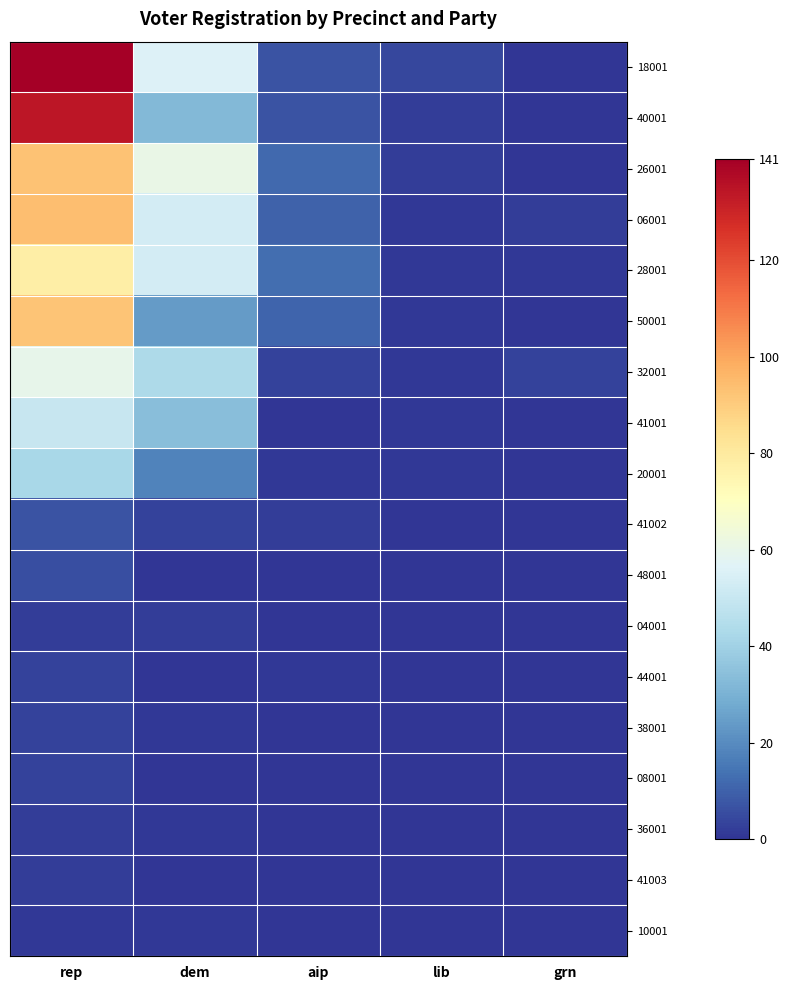

List the series in order of their peak value, lowest first.

10001, 04001, 36001, 41003, 44001, 38001, 08001, 48001, 41002, 20001, 41001, 32001, 28001, 50001, 26001, 06001, 40001, 18001